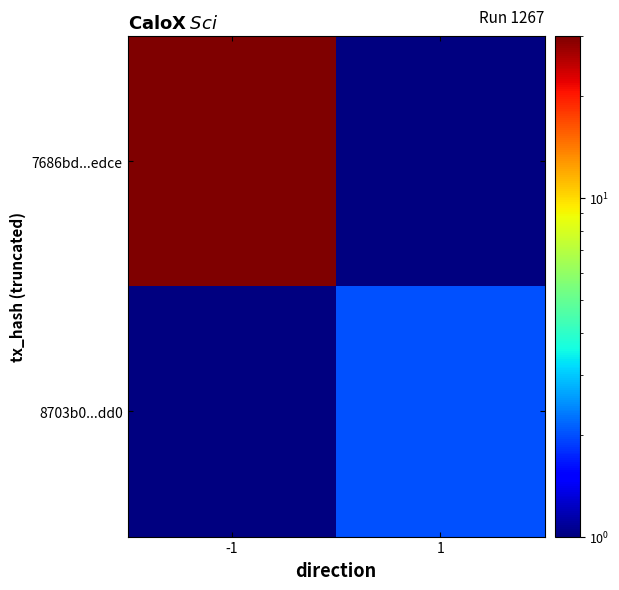

List the series in order of their peak value, lowest first.

8703b0...dd0, 7686bd...edce